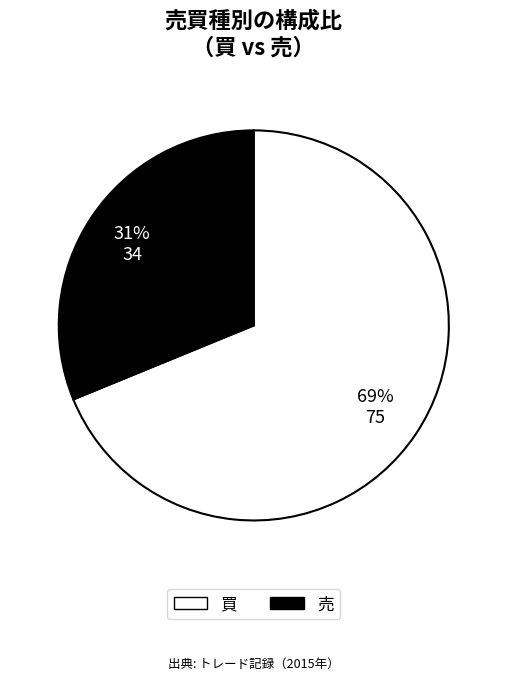

Which category accounts for the majority?

買